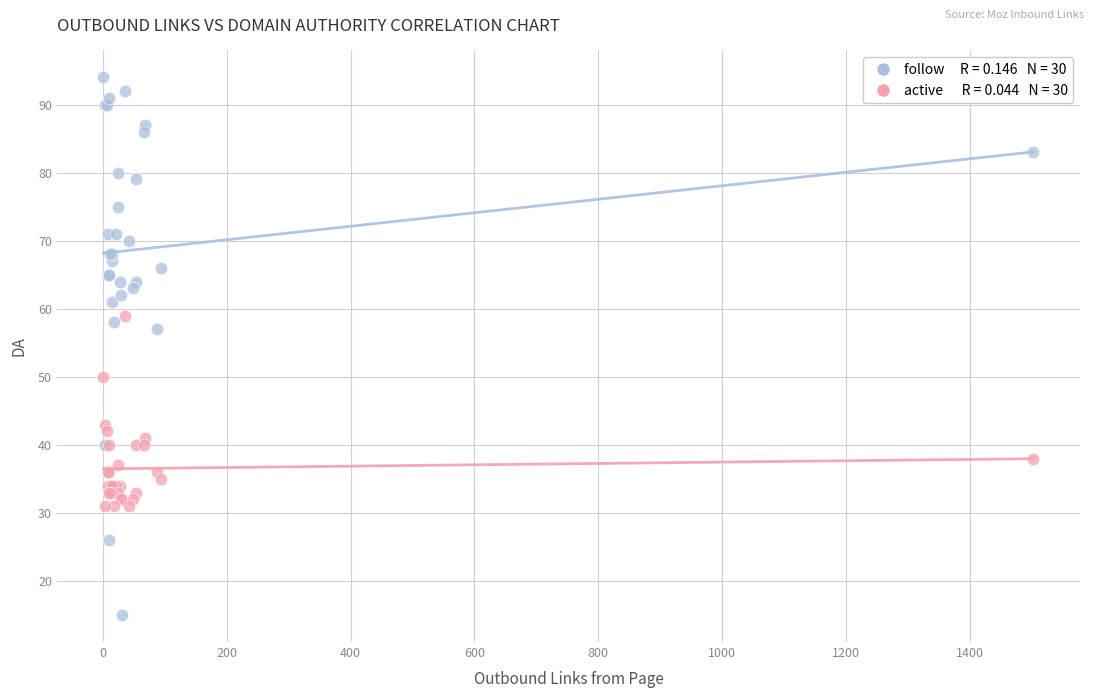

Across all series, what Y value is closest to 54?

57